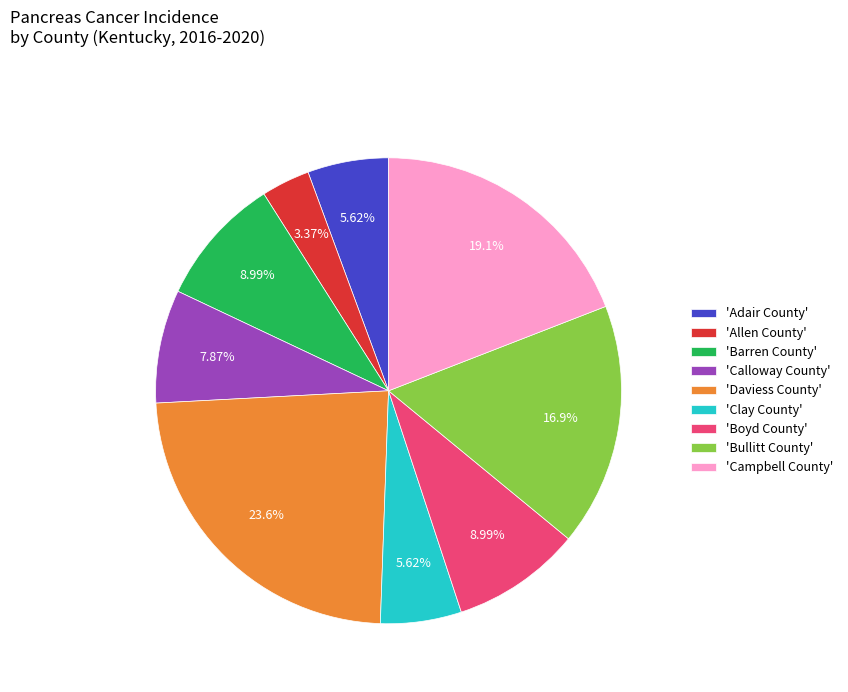

What is the smallest slice in the pie chart?

'Allen County'